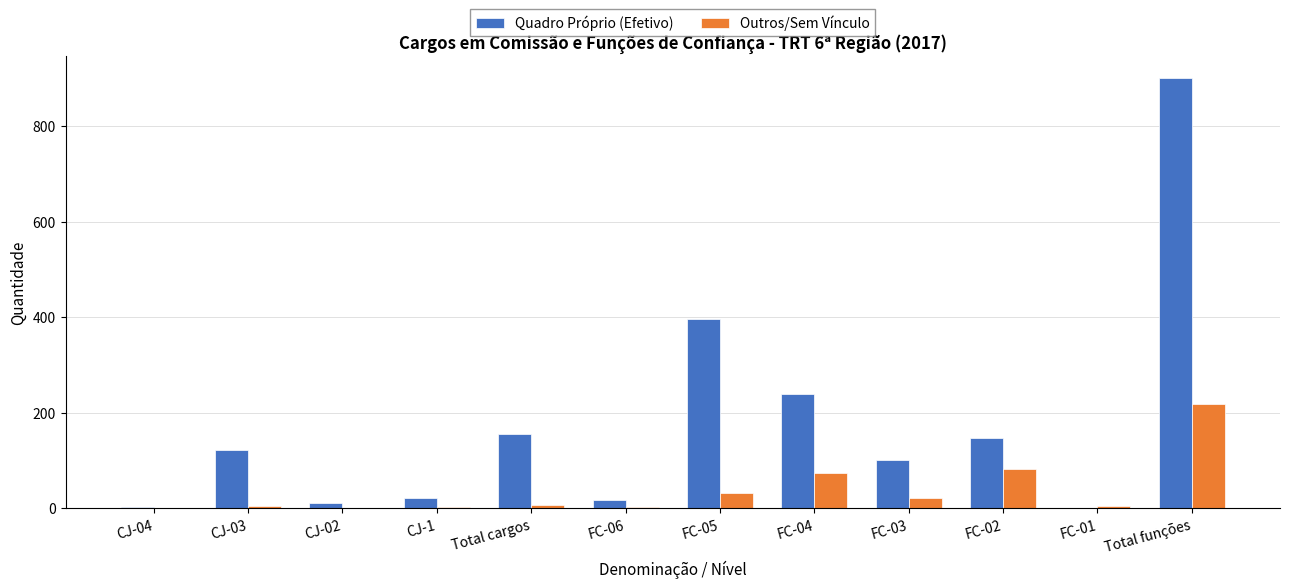

Is it true that Outros/Sem Vínculo equals 4 at CJ-03?

True